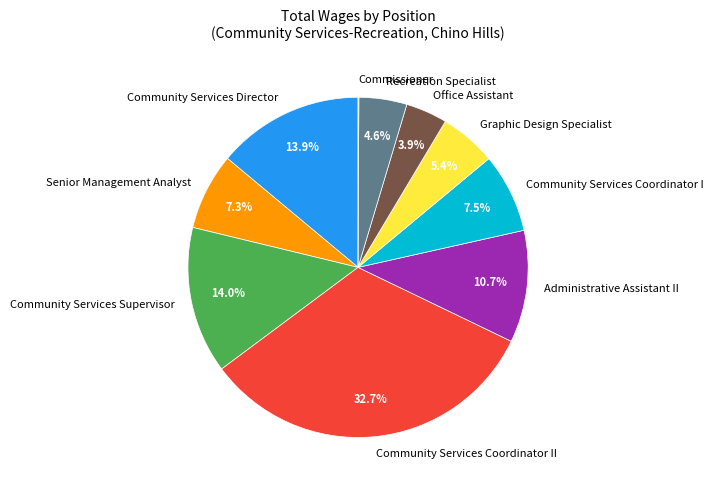

Which slice is the largest?

Community Services Coordinator II